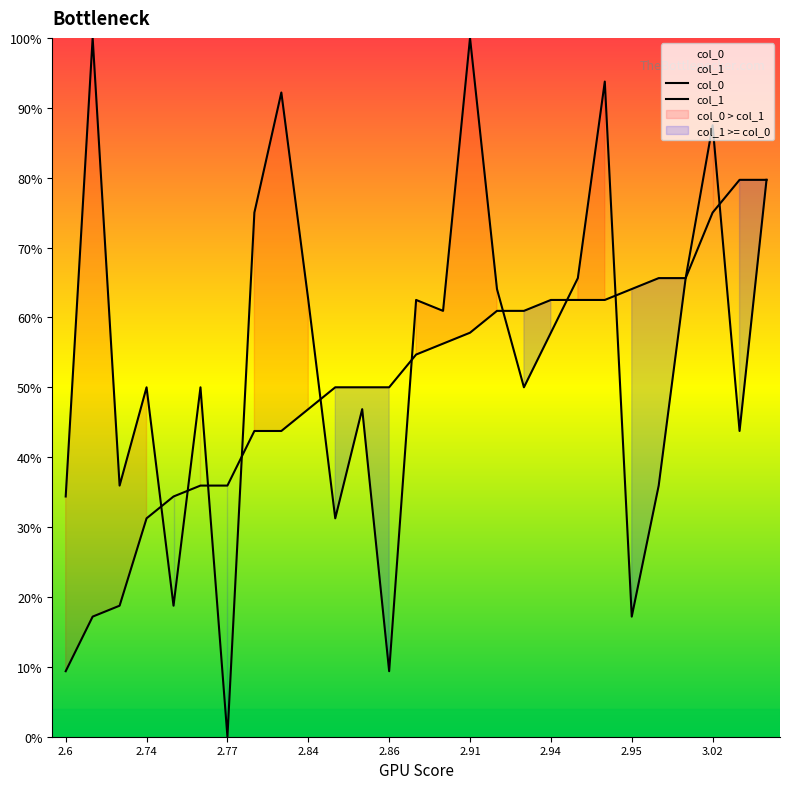

Which series has the widest spread of values?

col_0